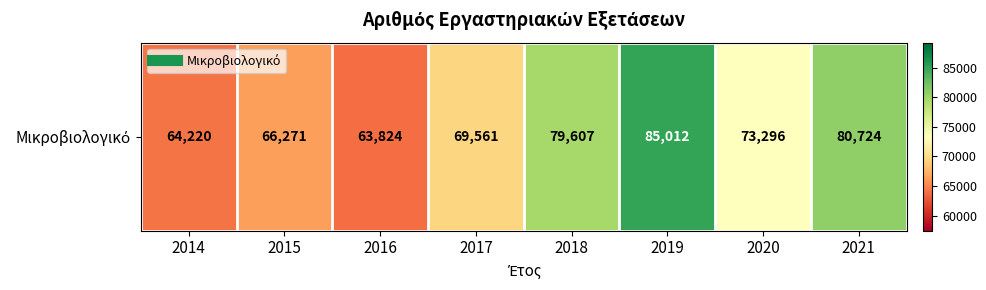

Reading right to left, list all the values displayed in this chart.

80724	73296	85012	79607	69561	63824	66271	64220